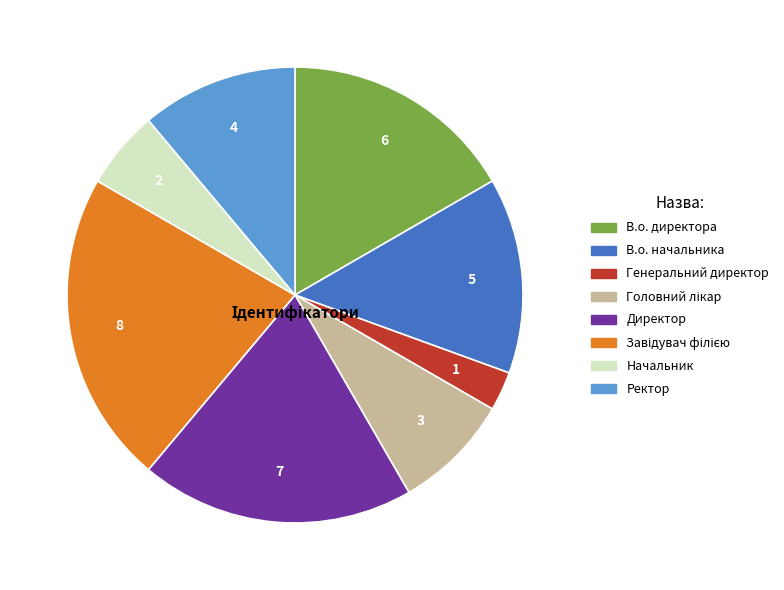

How many slices are in this pie chart?

8